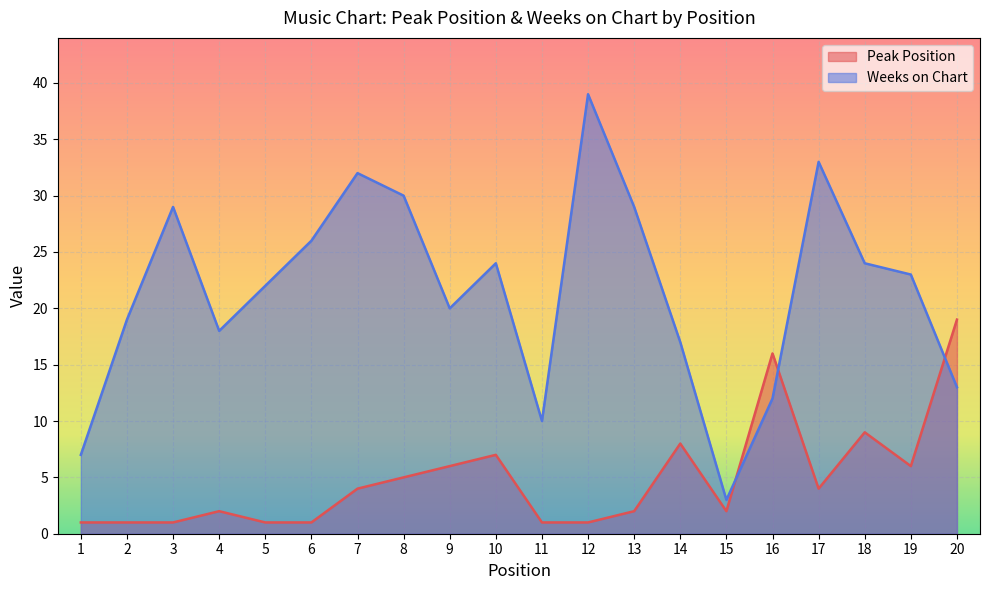

What is the difference between the maximum and minimum values in the Peak Position series?

18